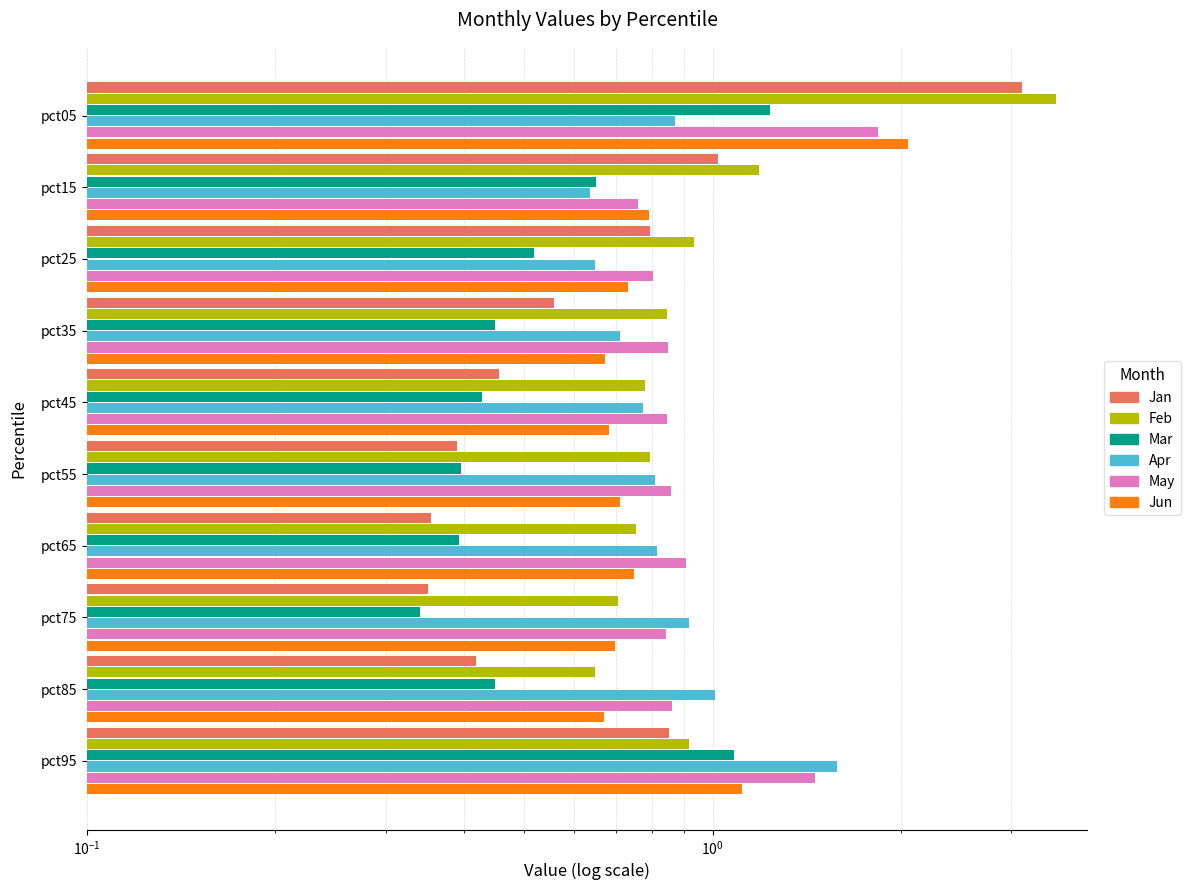

Read the Jun value at pct95.

1.1